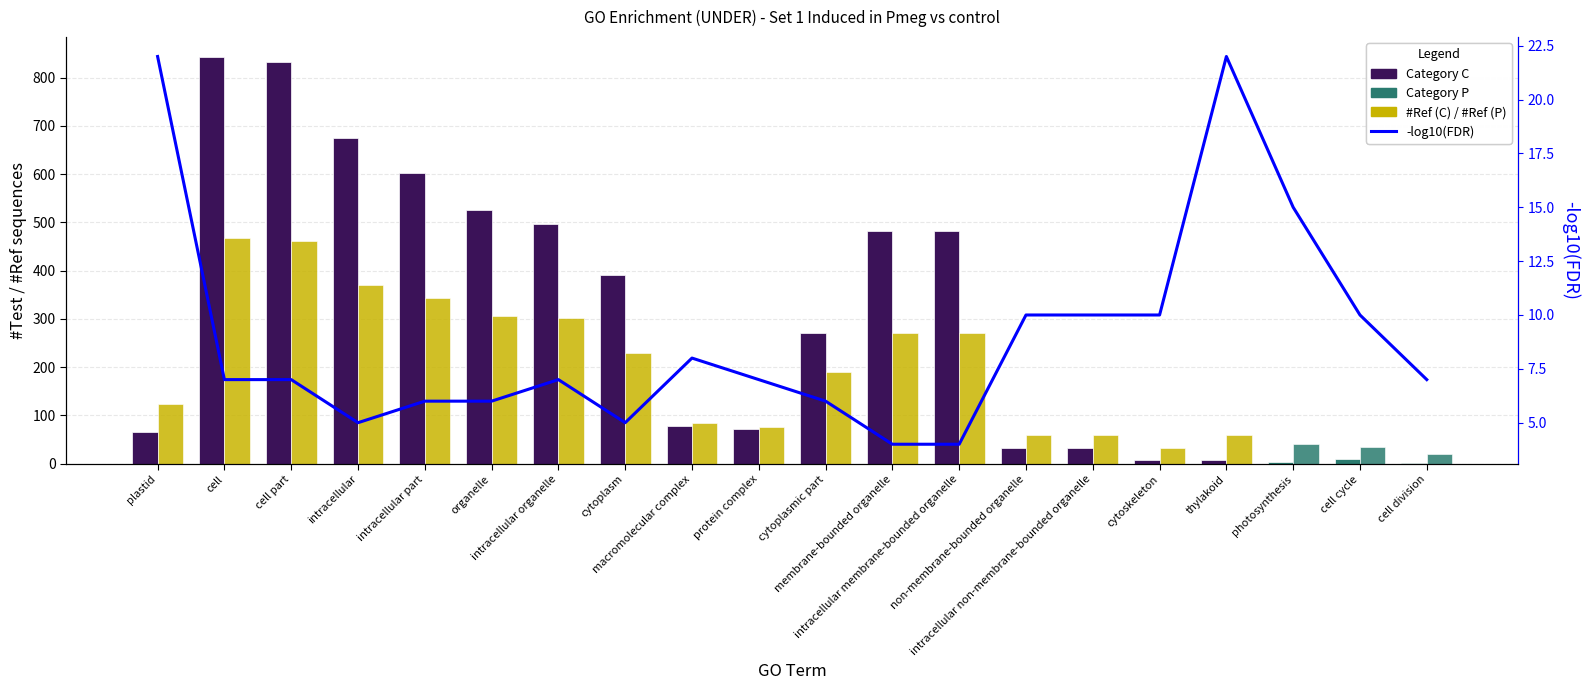

What is the difference between the maximum and second lowest values in the #Ref series?

434